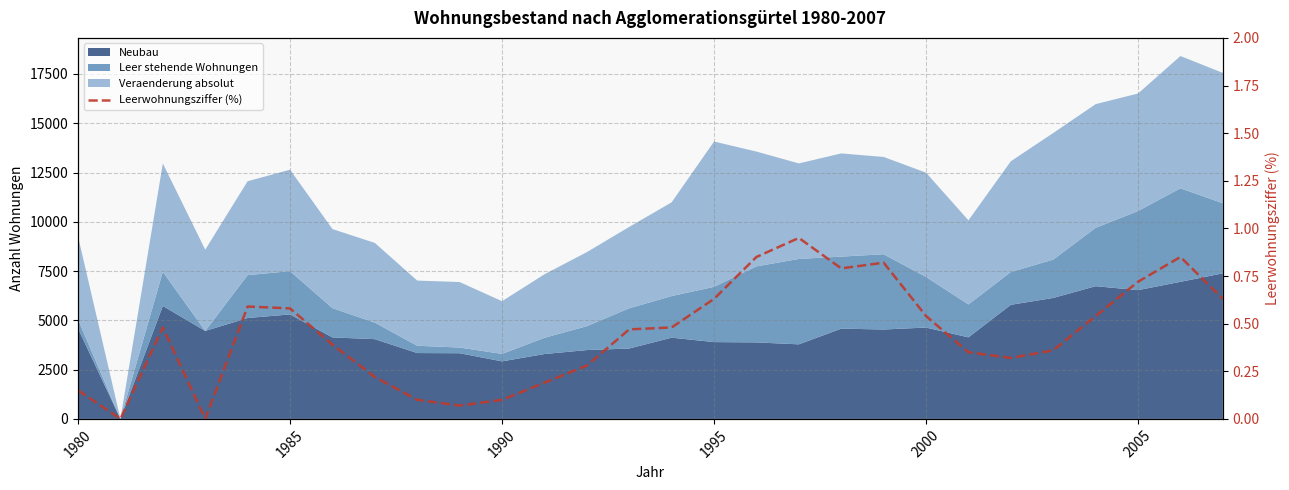

Reading left to right, what are all the values shown in this chart?

0.1	0.0	0.5	0.0	0.6	0.6	0.4	0.2	0.1	0.1	0.1	0.2	0.3	0.5	0.5	0.6	0.8	0.9	0.8	0.8	0.5	0.3	0.3	0.4	0.5	0.7	0.8	0.6